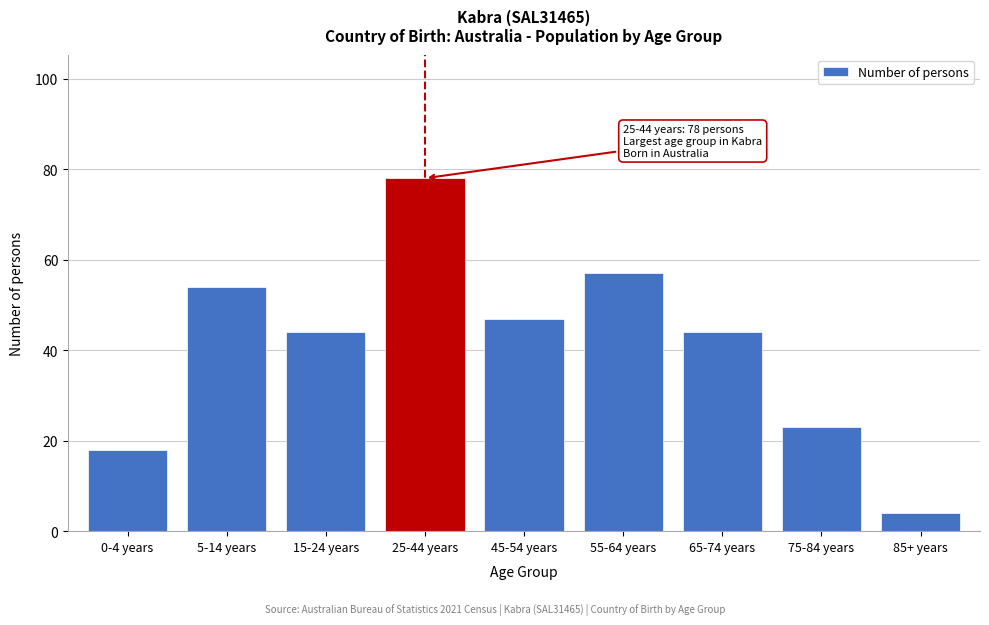

Reading right to left, what are all the values shown in this chart?

85+ years=4	75-84 years=23	65-74 years=44	55-64 years=57	45-54 years=47	25-44 years=78	15-24 years=44	5-14 years=54	0-4 years=18